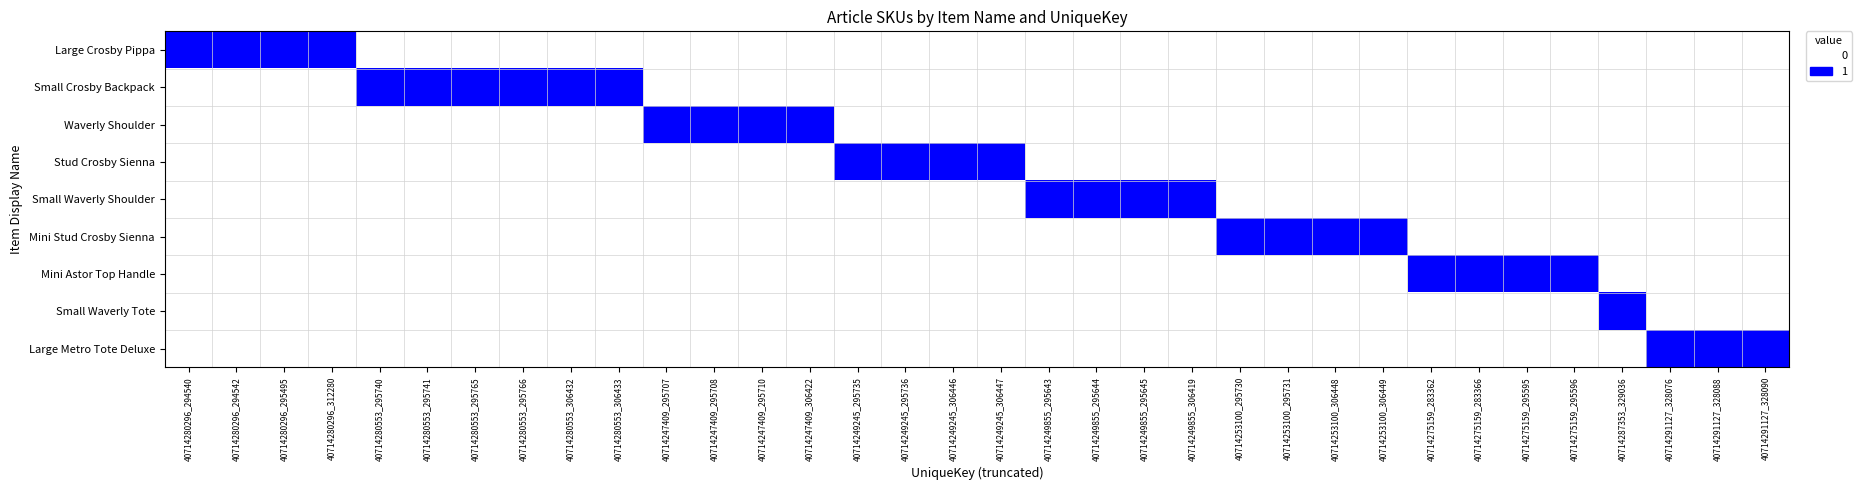

Reading left to right, transcribe all the data shown in this chart.

Large Crosby Pippa: 40714280296_294540=1	40714280296_294542=1	40714280296_295495=1	40714280296_312280=1	40714280553_295740=0	40714280553_295741=0	40714280553_295765=0	40714280553_295766=0	40714280553_306432=0	40714280553_306433=0	40714247409_295707=0	40714247409_295708=0	40714247409_295710=0	40714247409_306422=0	40714249245_295735=0	40714249245_295736=0	40714249245_306446=0	40714249245_306447=0	40714249855_295643=0	40714249855_295644=0	40714249855_295645=0	40714249855_306419=0	40714253100_295730=0	40714253100_295731=0	40714253100_306448=0	40714253100_306449=0	40714275159_283362=0	40714275159_283366=0	40714275159_295595=0	40714275159_295596=0	40714287353_329036=0	40714291127_328076=0	40714291127_328088=0	40714291127_328090=0
Small Crosby Backpack: 40714280296_294540=0	40714280296_294542=0	40714280296_295495=0	40714280296_312280=0	40714280553_295740=1	40714280553_295741=1	40714280553_295765=1	40714280553_295766=1	40714280553_306432=1	40714280553_306433=1	40714247409_295707=0	40714247409_295708=0	40714247409_295710=0	40714247409_306422=0	40714249245_295735=0	40714249245_295736=0	40714249245_306446=0	40714249245_306447=0	40714249855_295643=0	40714249855_295644=0	40714249855_295645=0	40714249855_306419=0	40714253100_295730=0	40714253100_295731=0	40714253100_306448=0	40714253100_306449=0	40714275159_283362=0	40714275159_283366=0	40714275159_295595=0	40714275159_295596=0	40714287353_329036=0	40714291127_328076=0	40714291127_328088=0	40714291127_328090=0
Waverly Shoulder: 40714280296_294540=0	40714280296_294542=0	40714280296_295495=0	40714280296_312280=0	40714280553_295740=0	40714280553_295741=0	40714280553_295765=0	40714280553_295766=0	40714280553_306432=0	40714280553_306433=0	40714247409_295707=1	40714247409_295708=1	40714247409_295710=1	40714247409_306422=1	40714249245_295735=0	40714249245_295736=0	40714249245_306446=0	40714249245_306447=0	40714249855_295643=0	40714249855_295644=0	40714249855_295645=0	40714249855_306419=0	40714253100_295730=0	40714253100_295731=0	40714253100_306448=0	40714253100_306449=0	40714275159_283362=0	40714275159_283366=0	40714275159_295595=0	40714275159_295596=0	40714287353_329036=0	40714291127_328076=0	40714291127_328088=0	40714291127_328090=0
Stud Crosby Sienna: 40714280296_294540=0	40714280296_294542=0	40714280296_295495=0	40714280296_312280=0	40714280553_295740=0	40714280553_295741=0	40714280553_295765=0	40714280553_295766=0	40714280553_306432=0	40714280553_306433=0	40714247409_295707=0	40714247409_295708=0	40714247409_295710=0	40714247409_306422=0	40714249245_295735=1	40714249245_295736=1	40714249245_306446=1	40714249245_306447=1	40714249855_295643=0	40714249855_295644=0	40714249855_295645=0	40714249855_306419=0	40714253100_295730=0	40714253100_295731=0	40714253100_306448=0	40714253100_306449=0	40714275159_283362=0	40714275159_283366=0	40714275159_295595=0	40714275159_295596=0	40714287353_329036=0	40714291127_328076=0	40714291127_328088=0	40714291127_328090=0
Small Waverly Shoulder: 40714280296_294540=0	40714280296_294542=0	40714280296_295495=0	40714280296_312280=0	40714280553_295740=0	40714280553_295741=0	40714280553_295765=0	40714280553_295766=0	40714280553_306432=0	40714280553_306433=0	40714247409_295707=0	40714247409_295708=0	40714247409_295710=0	40714247409_306422=0	40714249245_295735=0	40714249245_295736=0	40714249245_306446=0	40714249245_306447=0	40714249855_295643=1	40714249855_295644=1	40714249855_295645=1	40714249855_306419=1	40714253100_295730=0	40714253100_295731=0	40714253100_306448=0	40714253100_306449=0	40714275159_283362=0	40714275159_283366=0	40714275159_295595=0	40714275159_295596=0	40714287353_329036=0	40714291127_328076=0	40714291127_328088=0	40714291127_328090=0
Mini Stud Crosby Sienna: 40714280296_294540=0	40714280296_294542=0	40714280296_295495=0	40714280296_312280=0	40714280553_295740=0	40714280553_295741=0	40714280553_295765=0	40714280553_295766=0	40714280553_306432=0	40714280553_306433=0	40714247409_295707=0	40714247409_295708=0	40714247409_295710=0	40714247409_306422=0	40714249245_295735=0	40714249245_295736=0	40714249245_306446=0	40714249245_306447=0	40714249855_295643=0	40714249855_295644=0	40714249855_295645=0	40714249855_306419=0	40714253100_295730=1	40714253100_295731=1	40714253100_306448=1	40714253100_306449=1	40714275159_283362=0	40714275159_283366=0	40714275159_295595=0	40714275159_295596=0	40714287353_329036=0	40714291127_328076=0	40714291127_328088=0	40714291127_328090=0
Mini Astor Top Handle: 40714280296_294540=0	40714280296_294542=0	40714280296_295495=0	40714280296_312280=0	40714280553_295740=0	40714280553_295741=0	40714280553_295765=0	40714280553_295766=0	40714280553_306432=0	40714280553_306433=0	40714247409_295707=0	40714247409_295708=0	40714247409_295710=0	40714247409_306422=0	40714249245_295735=0	40714249245_295736=0	40714249245_306446=0	40714249245_306447=0	40714249855_295643=0	40714249855_295644=0	40714249855_295645=0	40714249855_306419=0	40714253100_295730=0	40714253100_295731=0	40714253100_306448=0	40714253100_306449=0	40714275159_283362=1	40714275159_283366=1	40714275159_295595=1	40714275159_295596=1	40714287353_329036=0	40714291127_328076=0	40714291127_328088=0	40714291127_328090=0
Small Waverly Tote: 40714280296_294540=0	40714280296_294542=0	40714280296_295495=0	40714280296_312280=0	40714280553_295740=0	40714280553_295741=0	40714280553_295765=0	40714280553_295766=0	40714280553_306432=0	40714280553_306433=0	40714247409_295707=0	40714247409_295708=0	40714247409_295710=0	40714247409_306422=0	40714249245_295735=0	40714249245_295736=0	40714249245_306446=0	40714249245_306447=0	40714249855_295643=0	40714249855_295644=0	40714249855_295645=0	40714249855_306419=0	40714253100_295730=0	40714253100_295731=0	40714253100_306448=0	40714253100_306449=0	40714275159_283362=0	40714275159_283366=0	40714275159_295595=0	40714275159_295596=0	40714287353_329036=1	40714291127_328076=0	40714291127_328088=0	40714291127_328090=0
Large Metro Tote Deluxe: 40714280296_294540=0	40714280296_294542=0	40714280296_295495=0	40714280296_312280=0	40714280553_295740=0	40714280553_295741=0	40714280553_295765=0	40714280553_295766=0	40714280553_306432=0	40714280553_306433=0	40714247409_295707=0	40714247409_295708=0	40714247409_295710=0	40714247409_306422=0	40714249245_295735=0	40714249245_295736=0	40714249245_306446=0	40714249245_306447=0	40714249855_295643=0	40714249855_295644=0	40714249855_295645=0	40714249855_306419=0	40714253100_295730=0	40714253100_295731=0	40714253100_306448=0	40714253100_306449=0	40714275159_283362=0	40714275159_283366=0	40714275159_295595=0	40714275159_295596=0	40714287353_329036=0	40714291127_328076=1	40714291127_328088=1	40714291127_328090=1